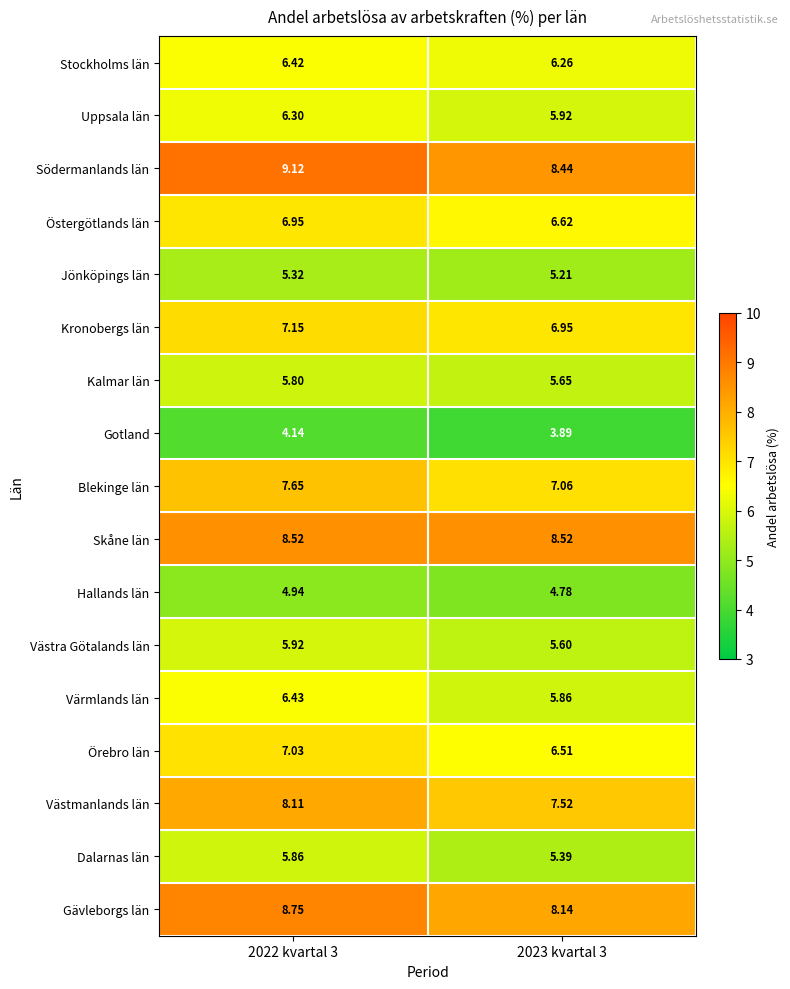

What is the total value across all series at 2022 kvartal 3?

114.4